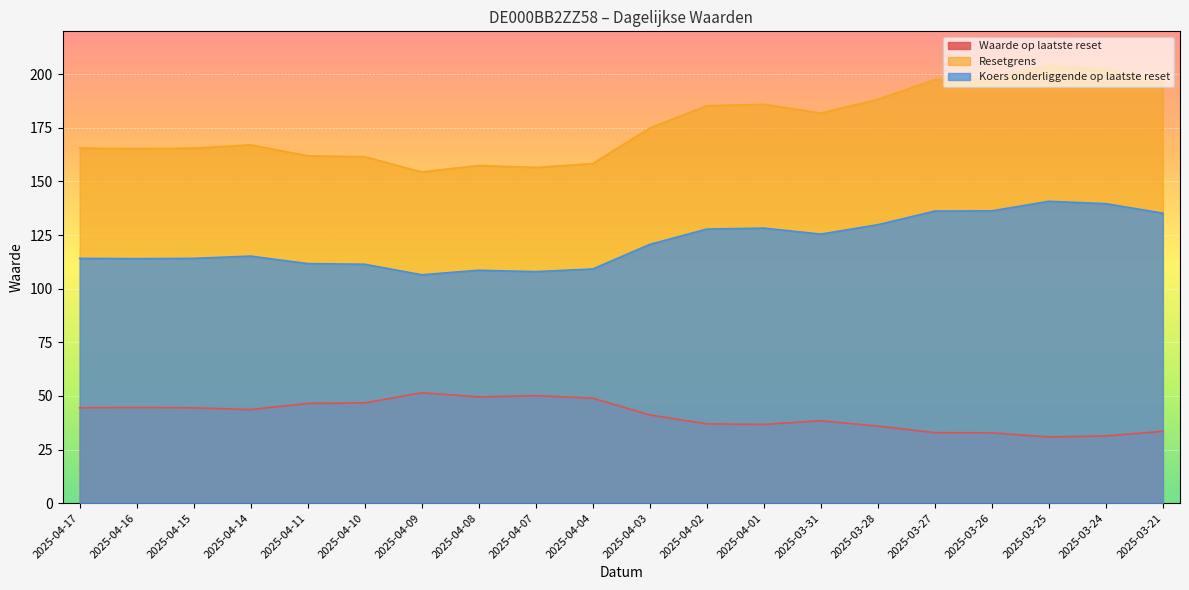

At which category is the sum across all series the highest?

2025-03-25